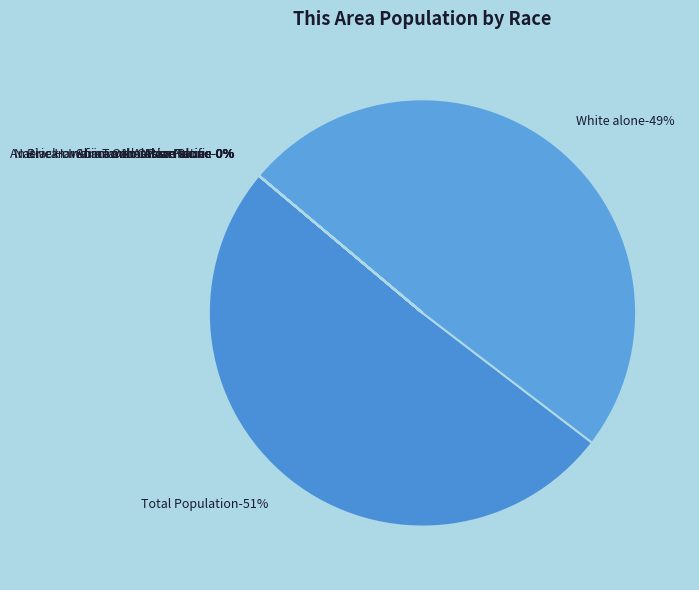

How many segments does this pie chart have?

8